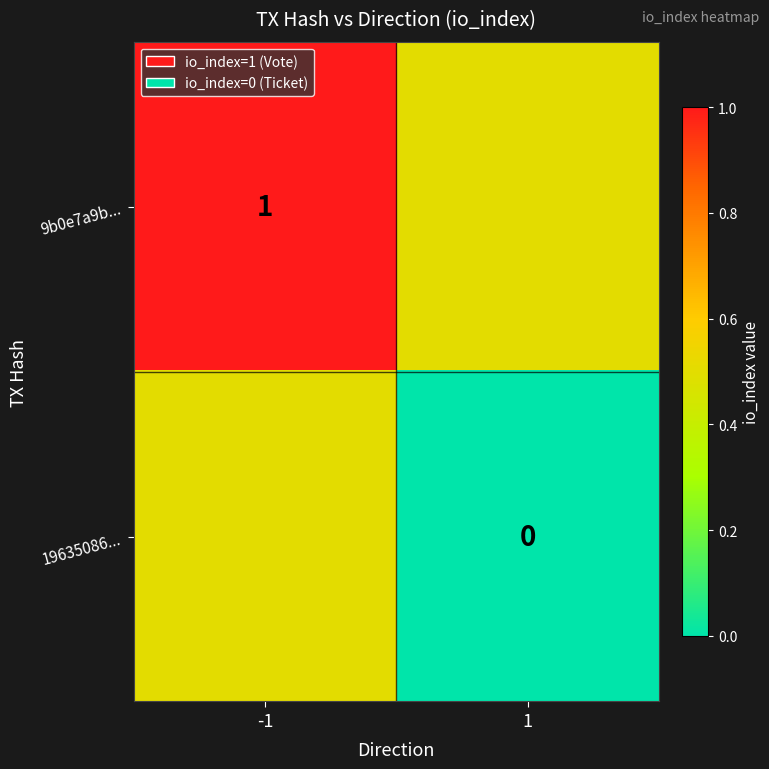

The 9b0e7a9b... series shows 1.3 at -1. True or false?

False